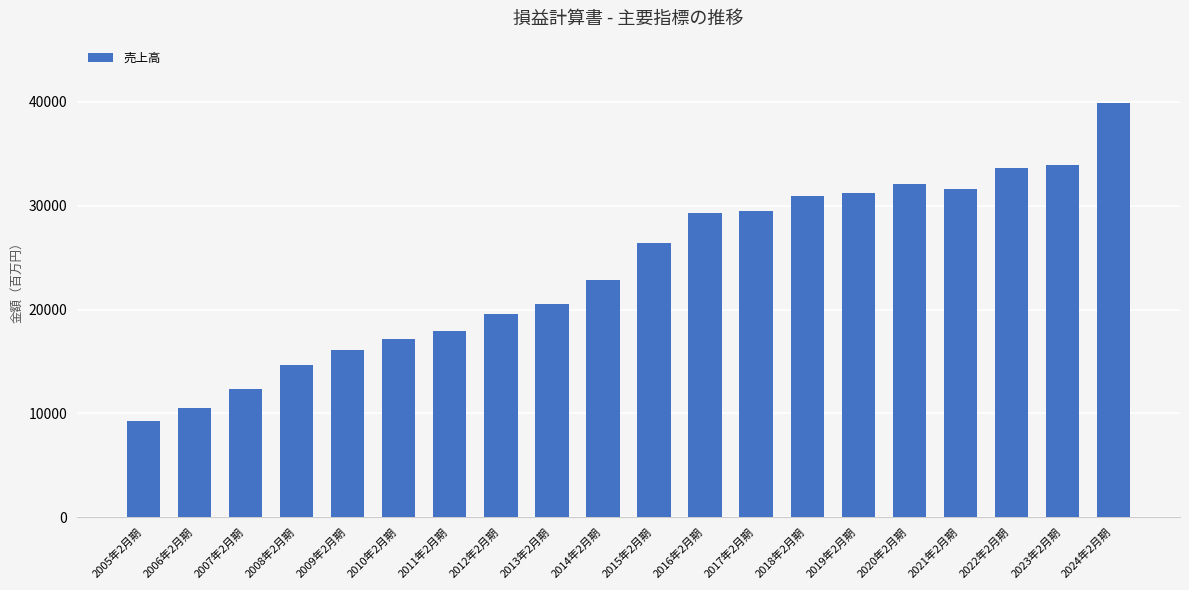

What is the greatest value displayed?

39900